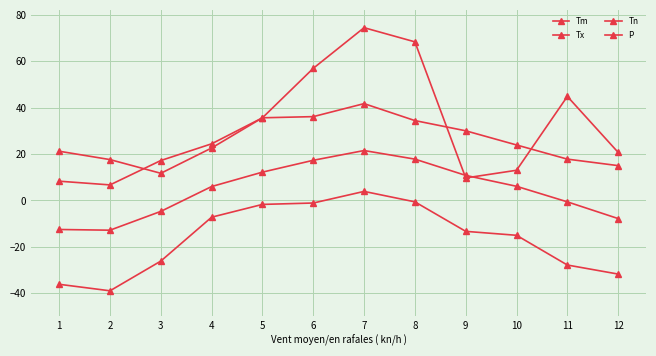

What is the sum of all Tm values?

53.3